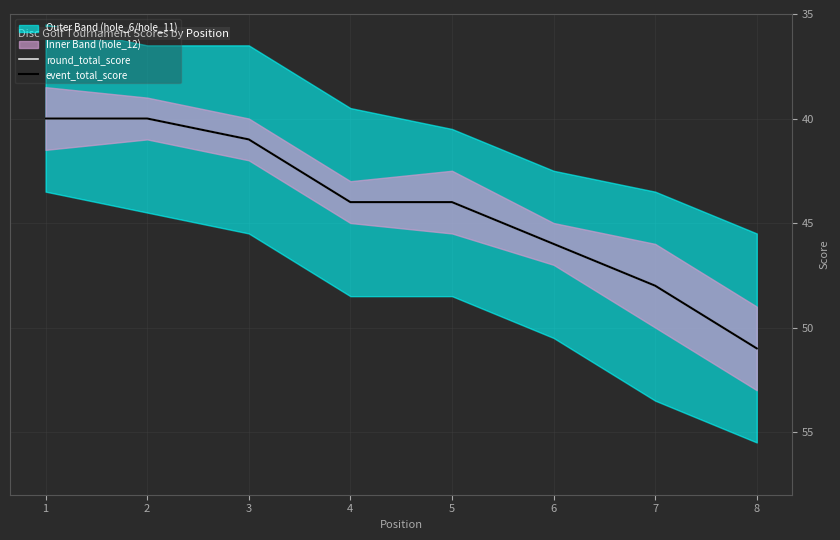

Which series has the largest total across all categories?

round_total_score